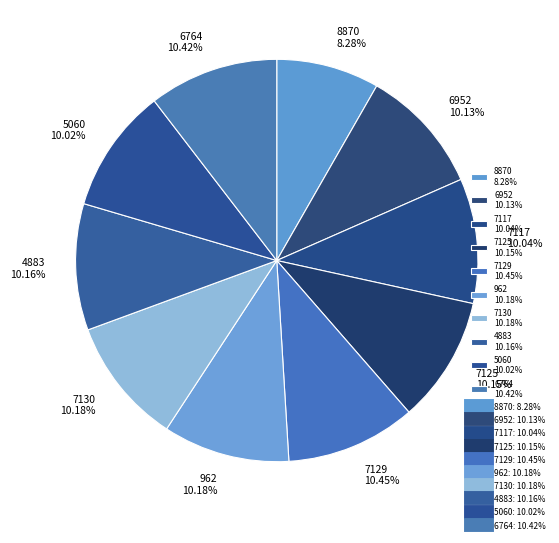

To the nearest percent, what portion does 7129 represent?

10%